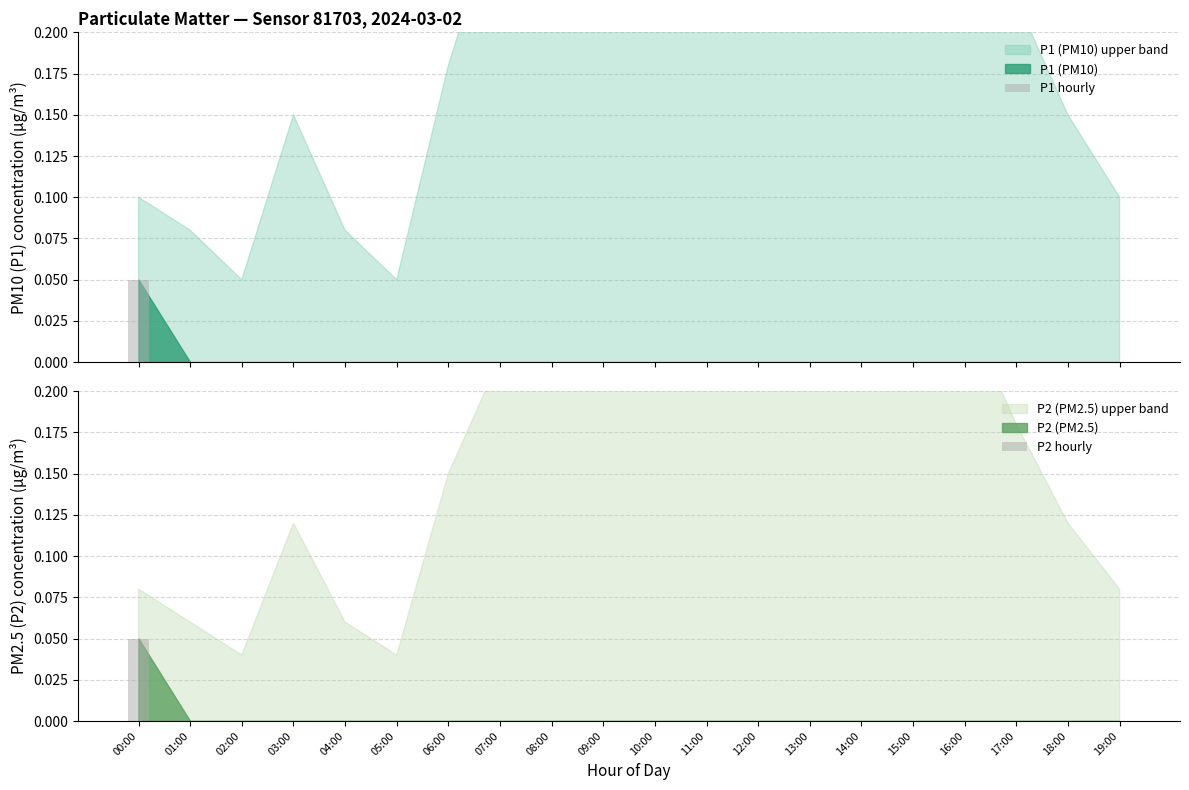

What position from the right is 16:00?

4